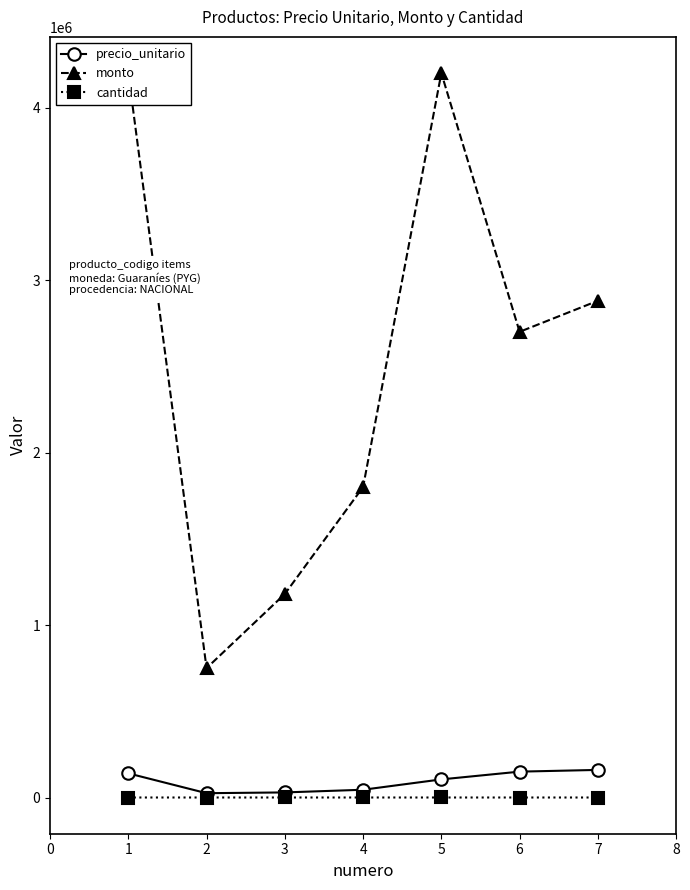

What is the highest value of the precio_unitario series?

160000